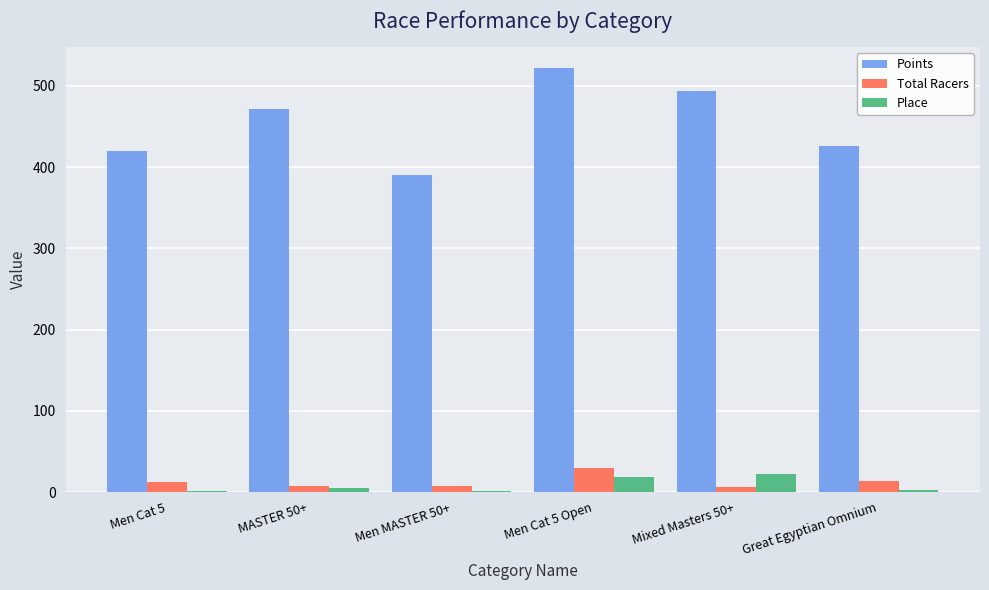

How many distinct data groups are displayed?

3